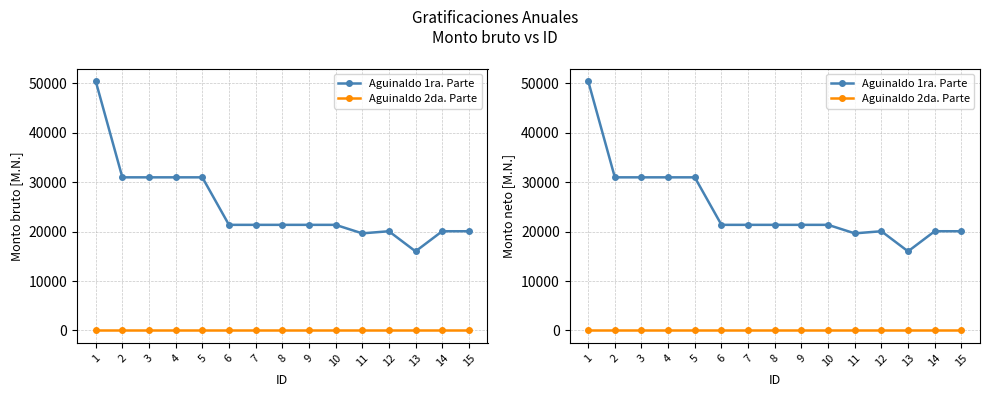

At which label is Aguinaldo 2da. Parte closest to 0?

1